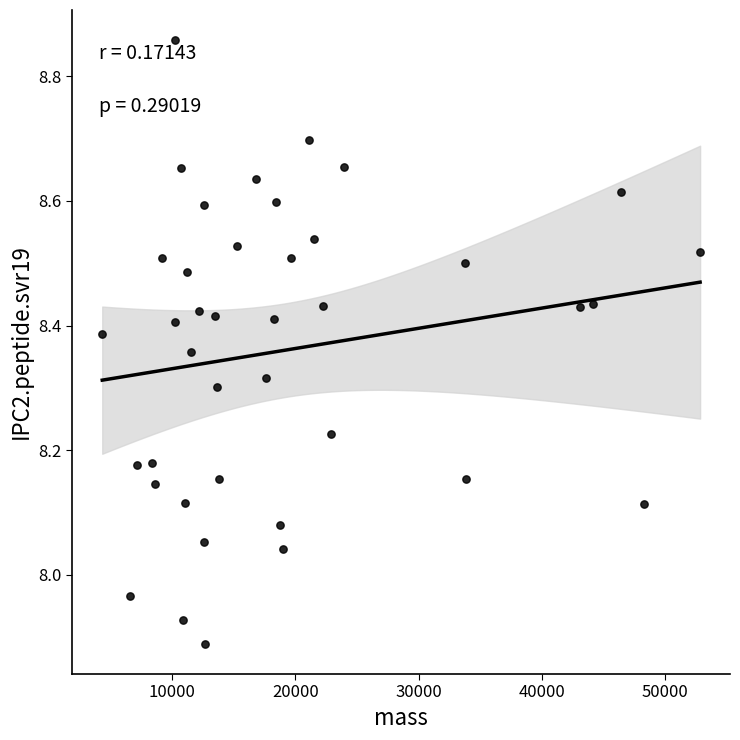

What is the range of X values (max minus min)?

48516.3